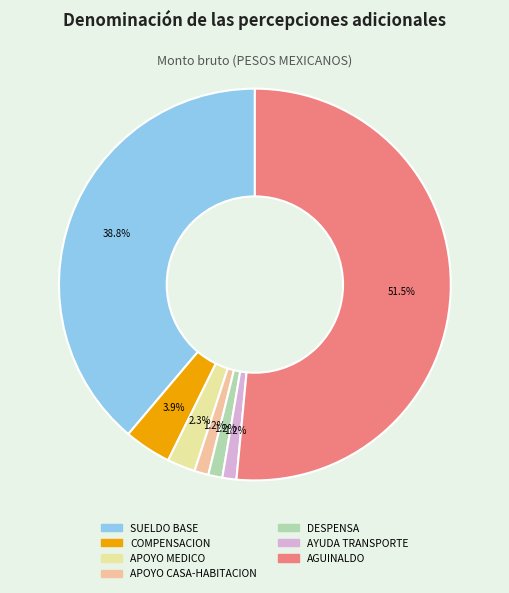

True or false: AGUINALDO accounts for 40% of the total.

False